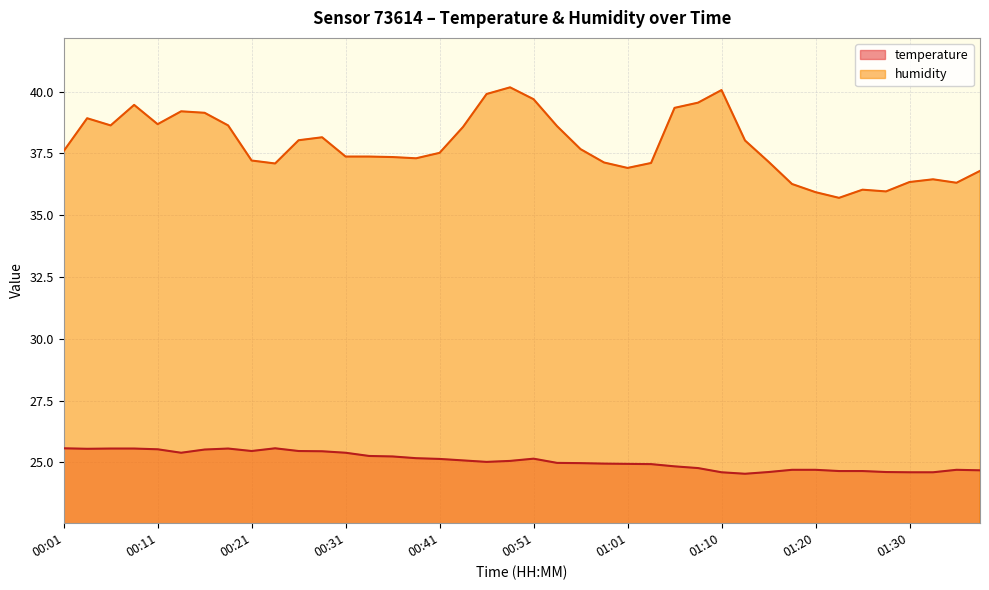

At which category is the sum across all series the highest?

00:48